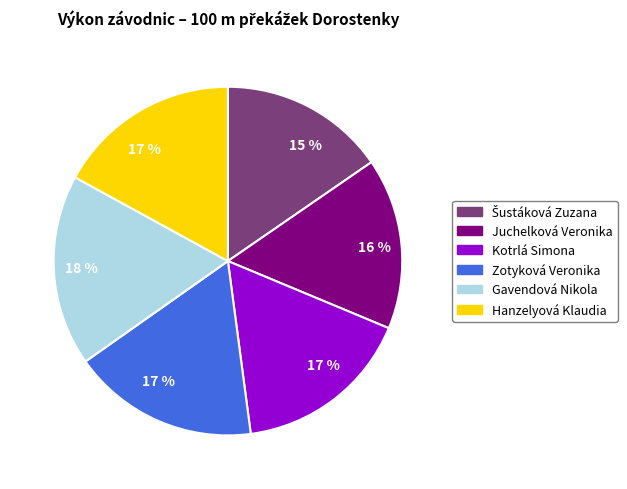

Is there any slice that represents more than half of the pie?

No